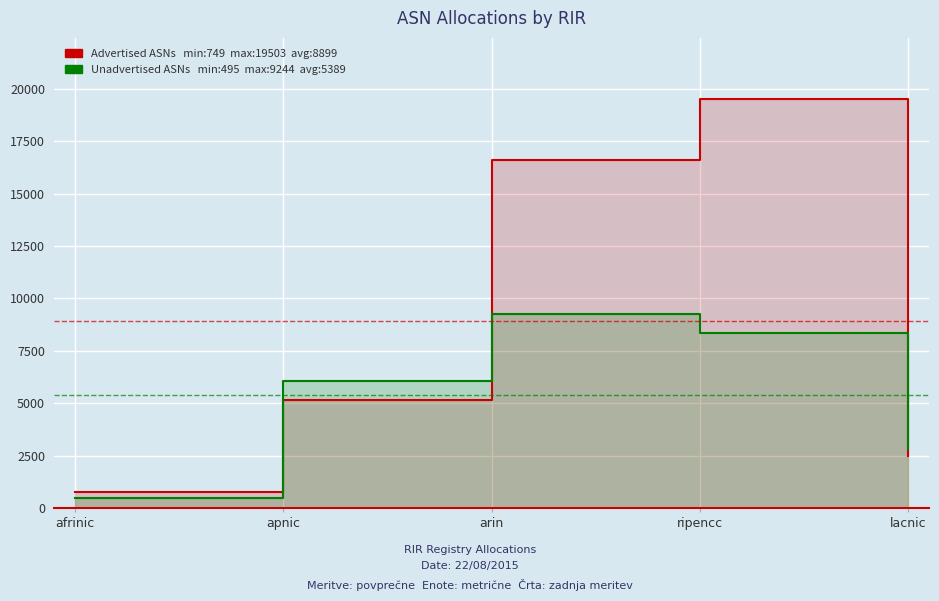

The value of Advertised ASNs at afrinic is 749. True or false?

True